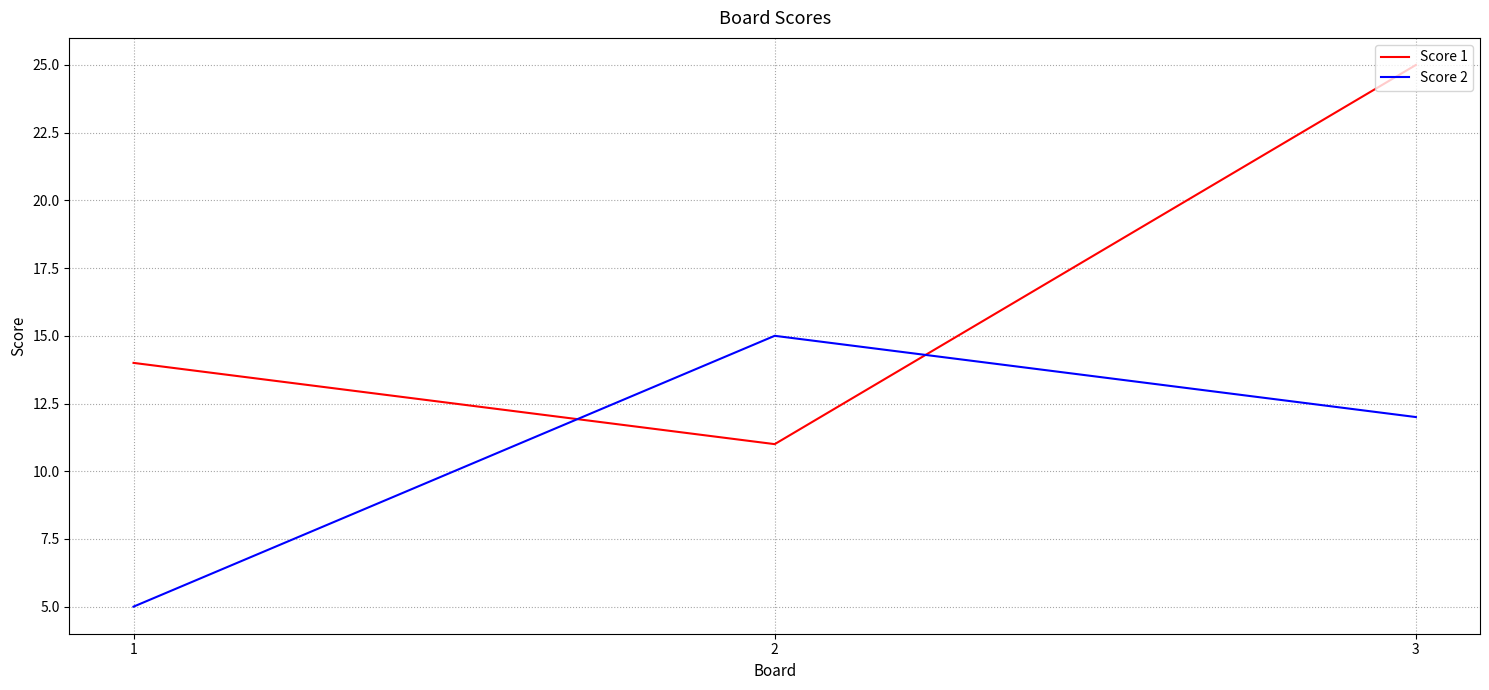

How many Score 1 values are between 11 and 25?

3